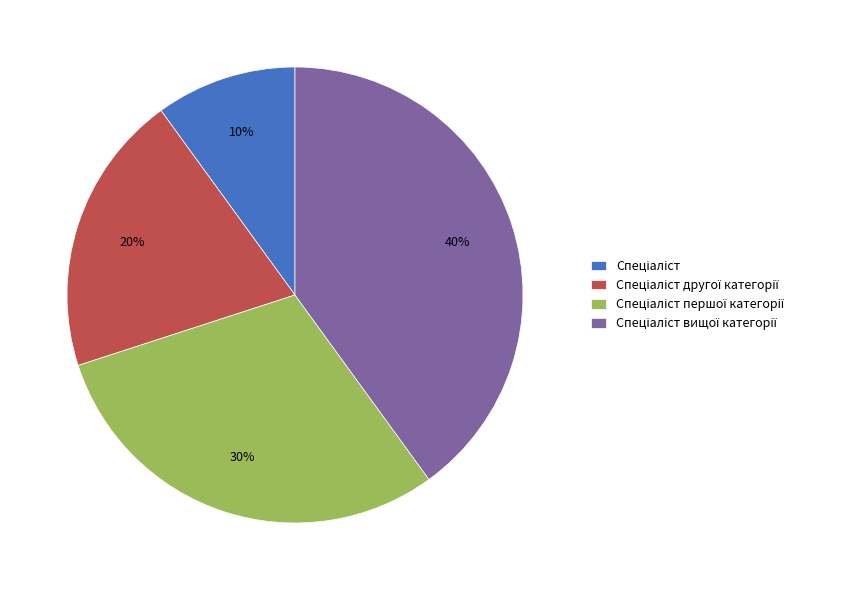

Is there a majority slice in this chart?

No